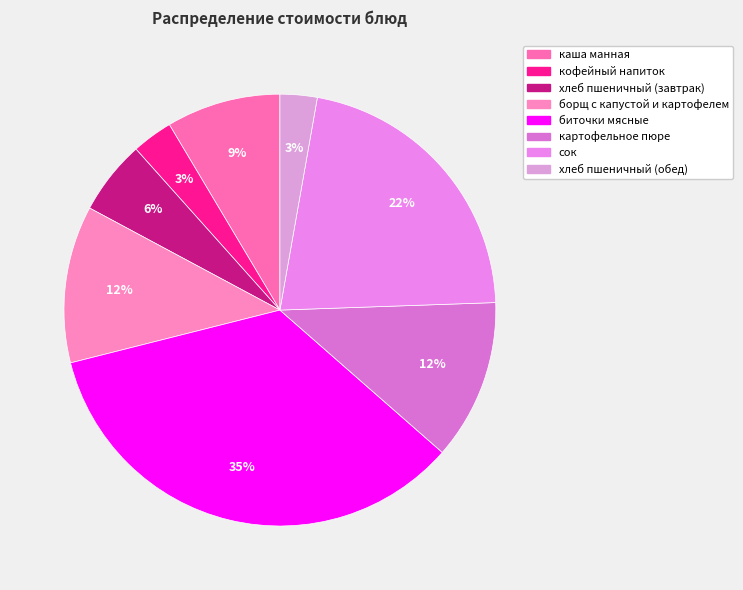

Count the number of slices in the pie.

8